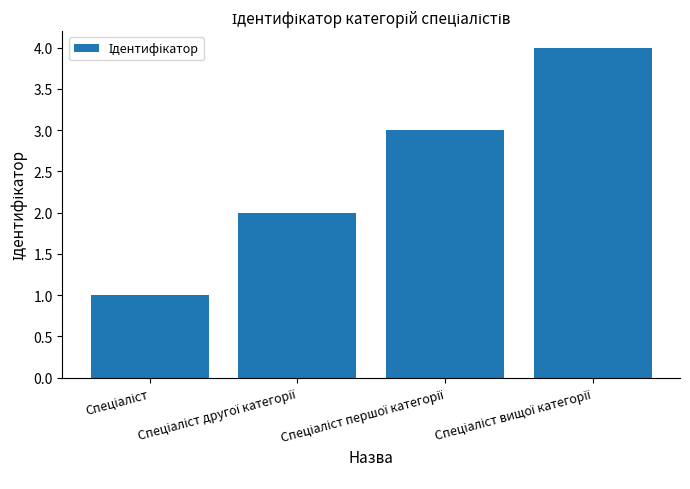

What is the difference between the maximum and minimum values?

3